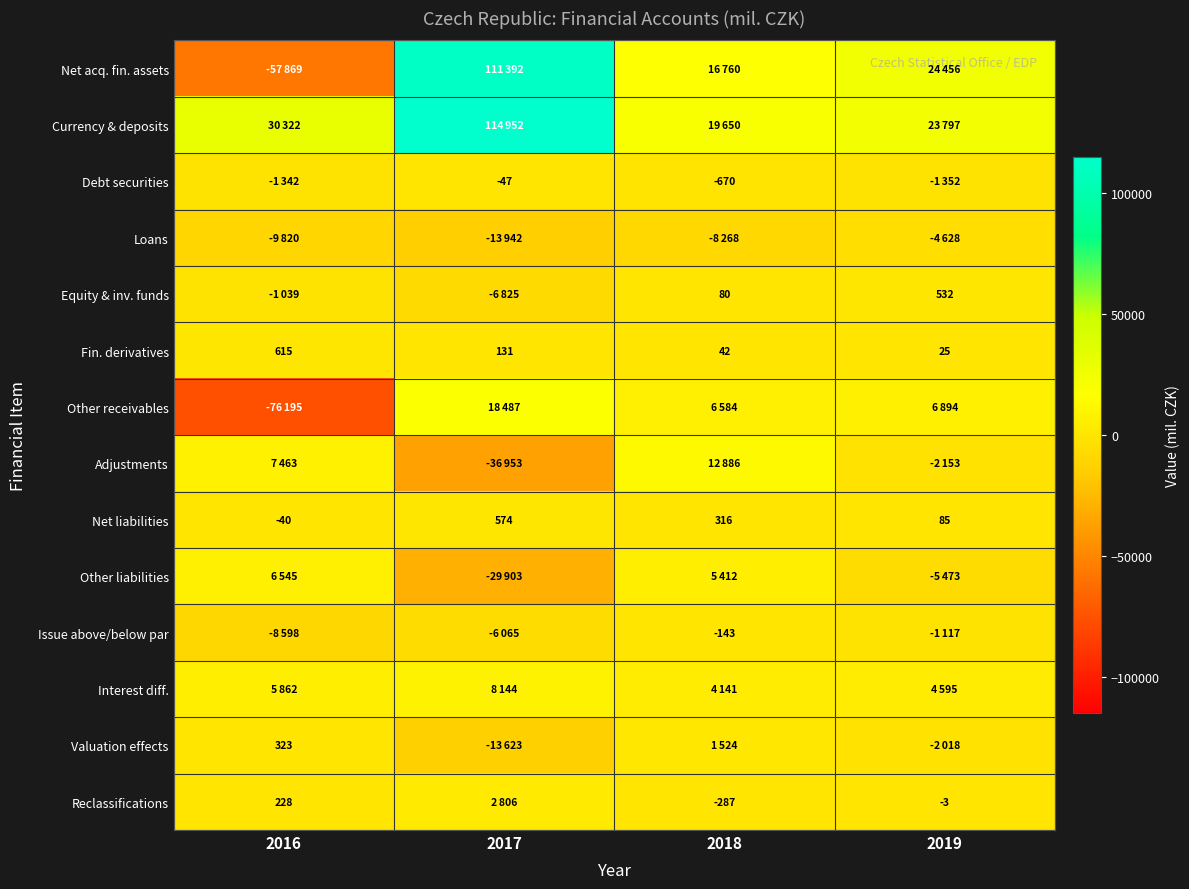

How many Net liabilities values are between 85 and 574?

3